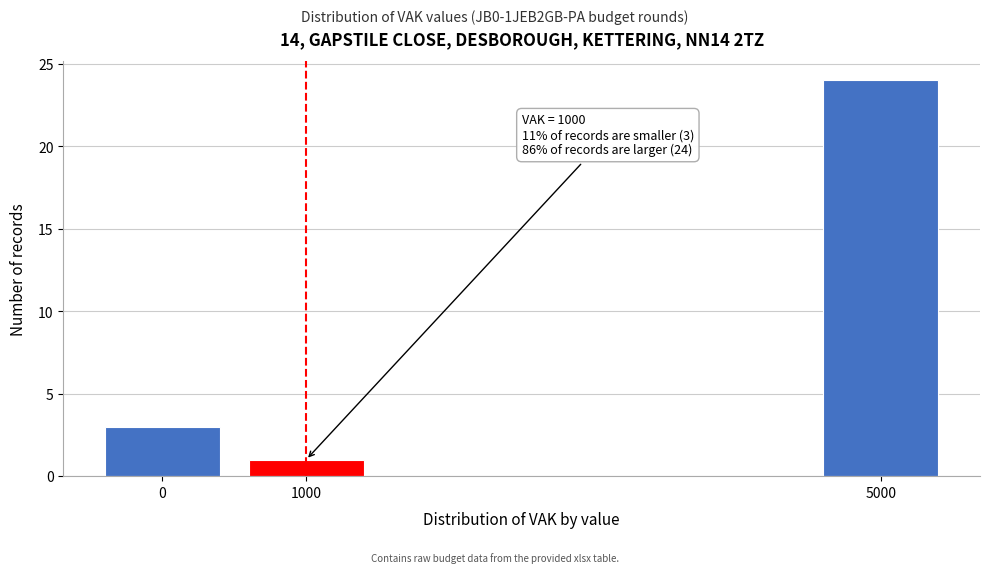

Reading left to right, list all the values displayed in this chart.

0=3	1000=1	5000=24